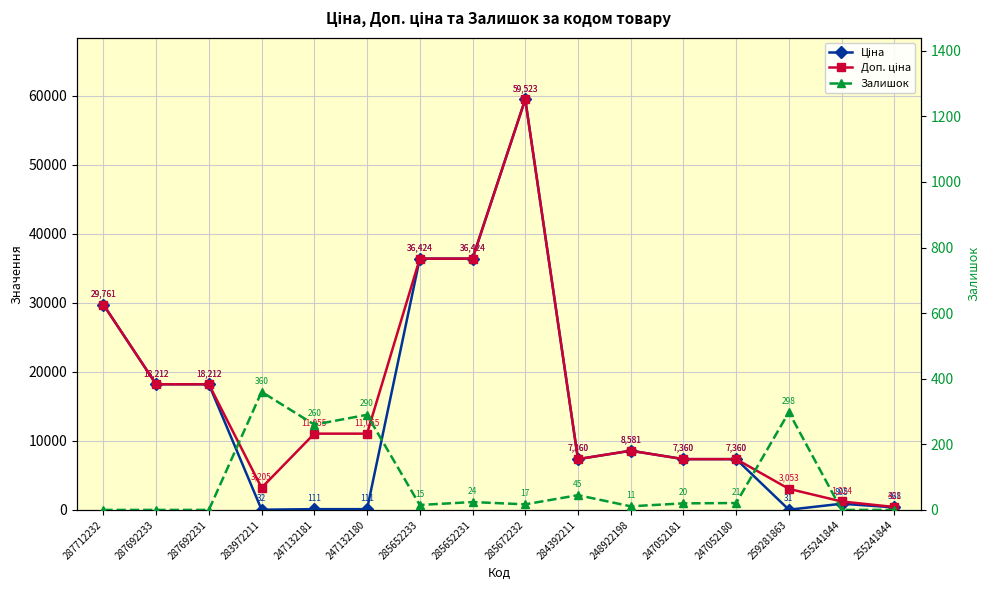

True or false: Ціна and Доп. ціна cross at least once.

False